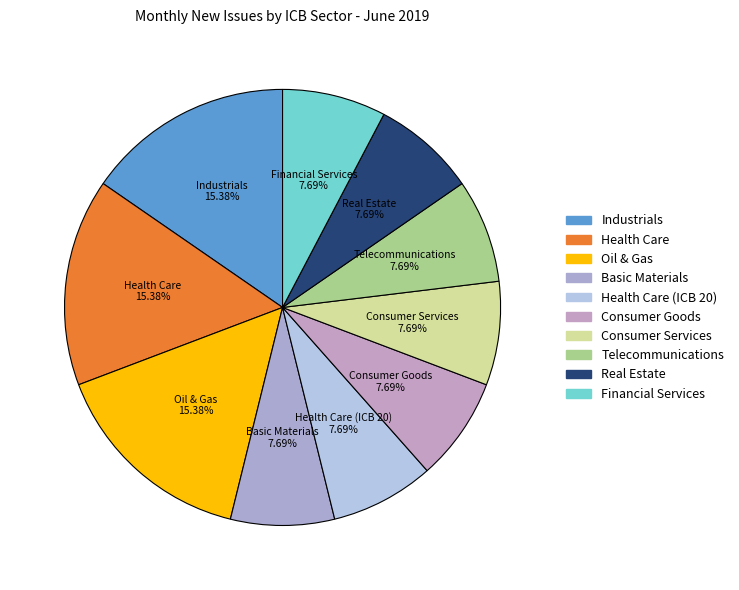

How many slices are in this pie chart?

10